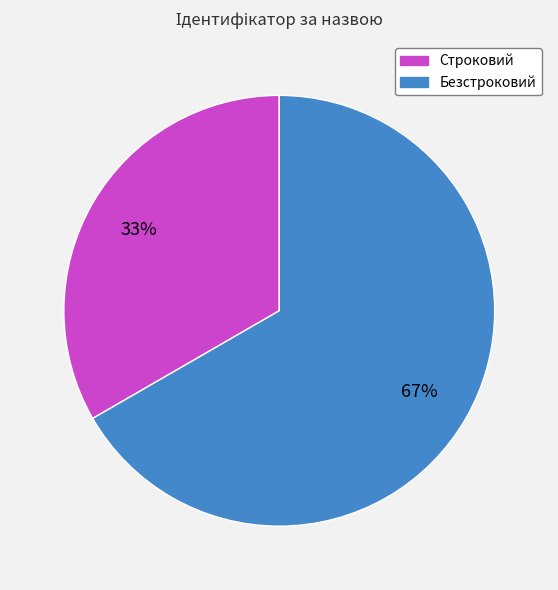

To the nearest percent, what portion does Безстроковий represent?

67%